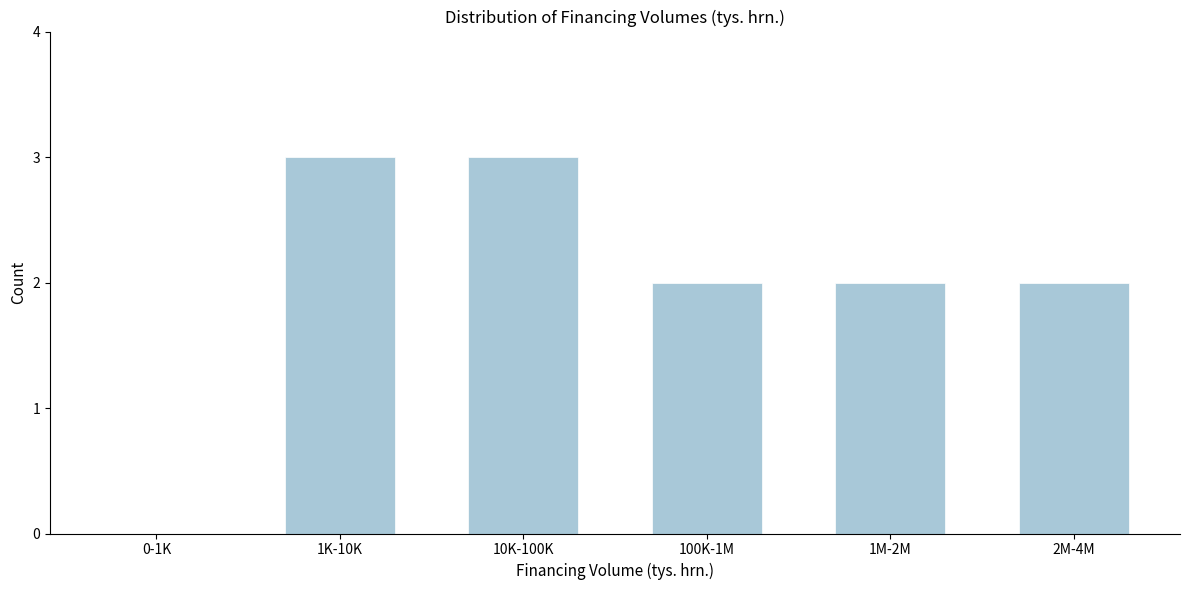

Reading right to left, transcribe all the data shown in this chart.

2M-4M=2	1M-2M=2	100K-1M=2	10K-100K=3	1K-10K=3	0-1K=0